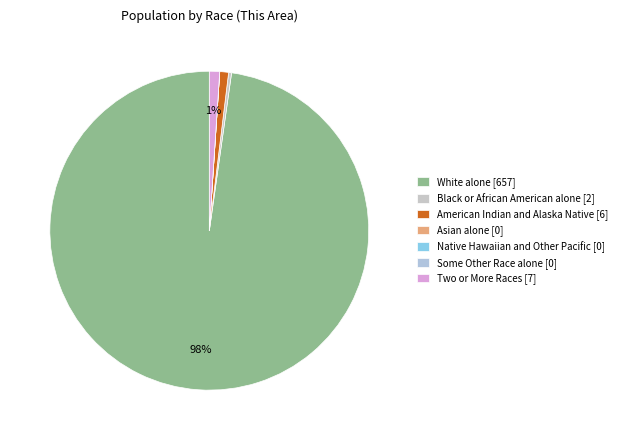

Which category has the biggest portion of the pie?

White alone [657]